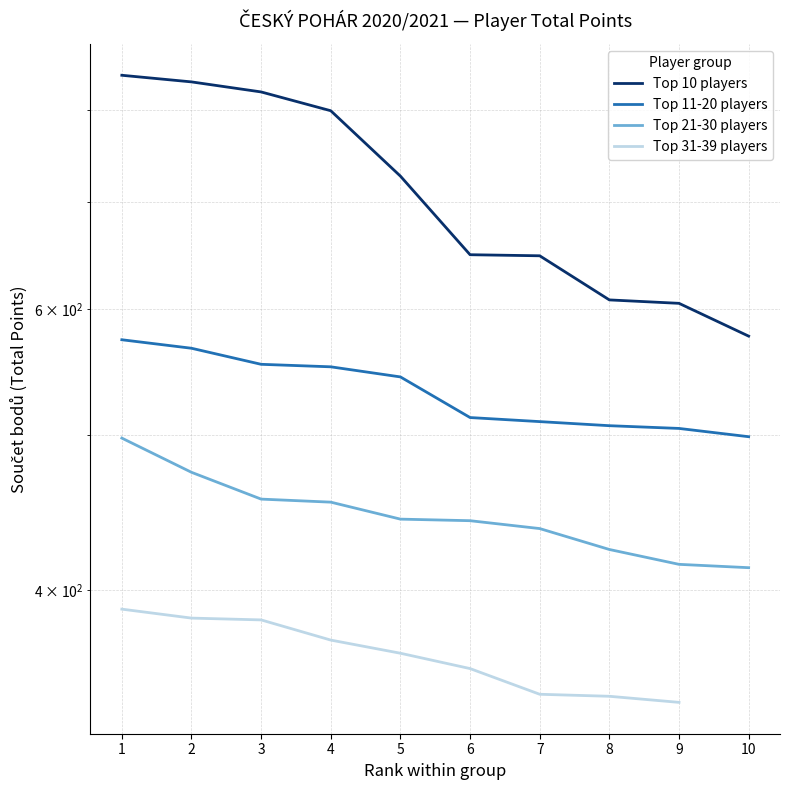

What is the approximate value of Top 21-30 players at 9?

415.0